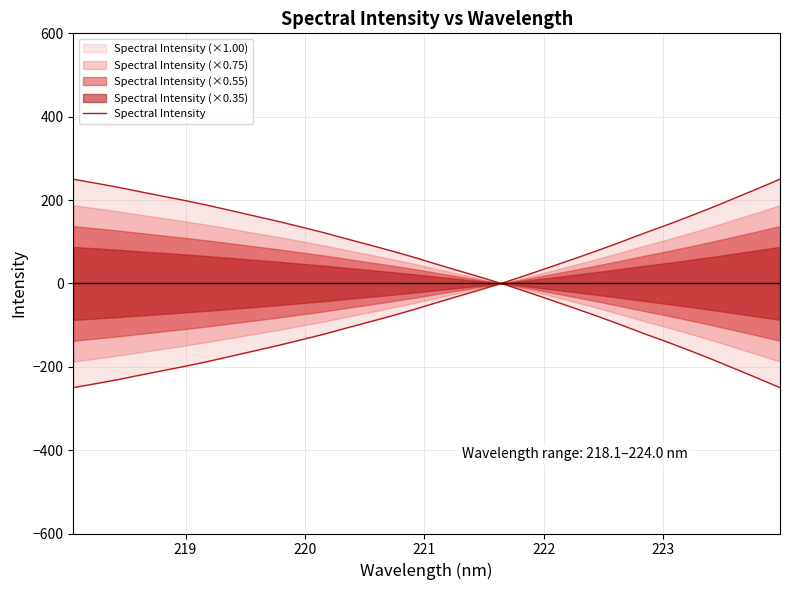

Does the chart display data point markers on the line(s)?

No